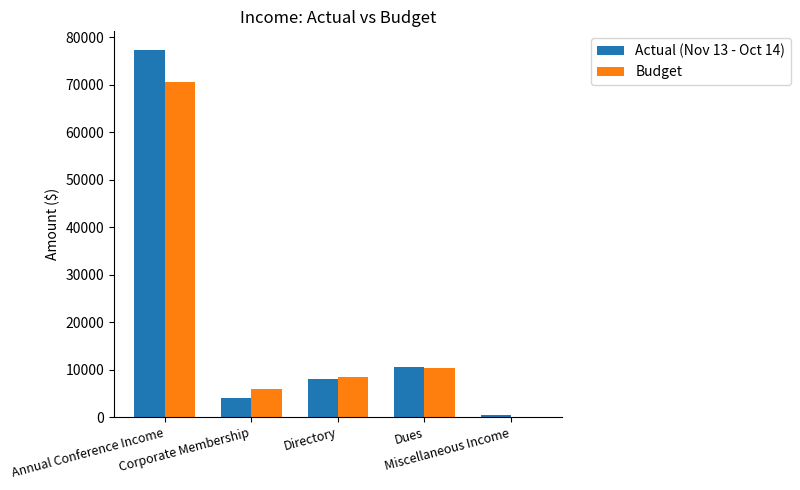

What are all the series names shown in the legend?

Actual (Nov 13 - Oct 14), Budget